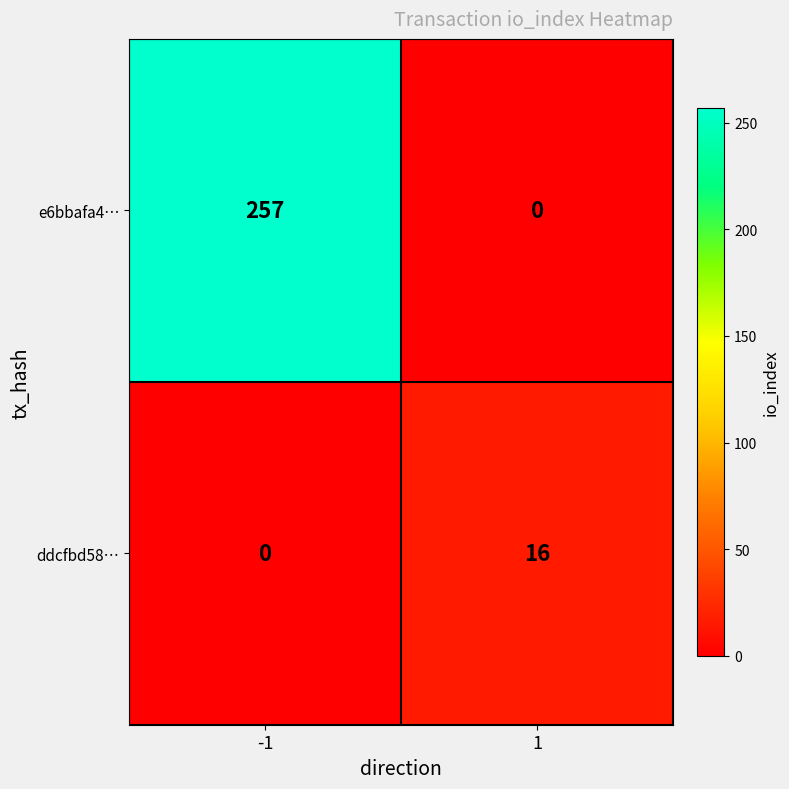

The value of e6bbafa4… at -1 is 257. True or false?

True